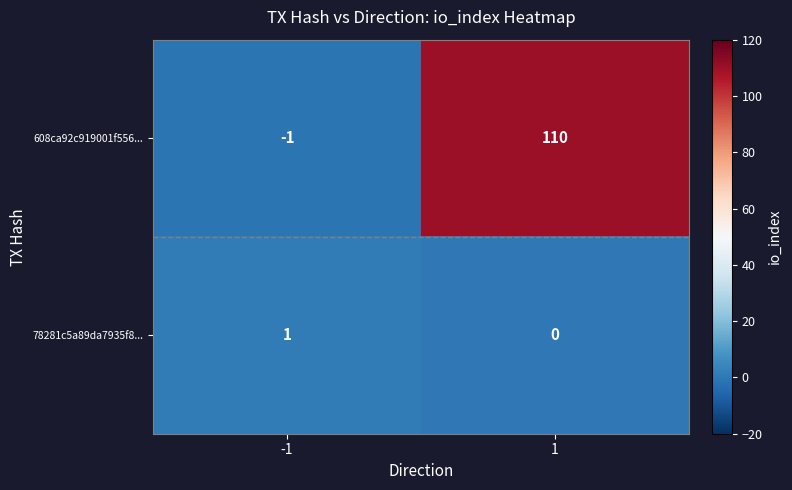

Rank the categories by 78281c5a89da7935f8... value from lowest to highest.

1, -1